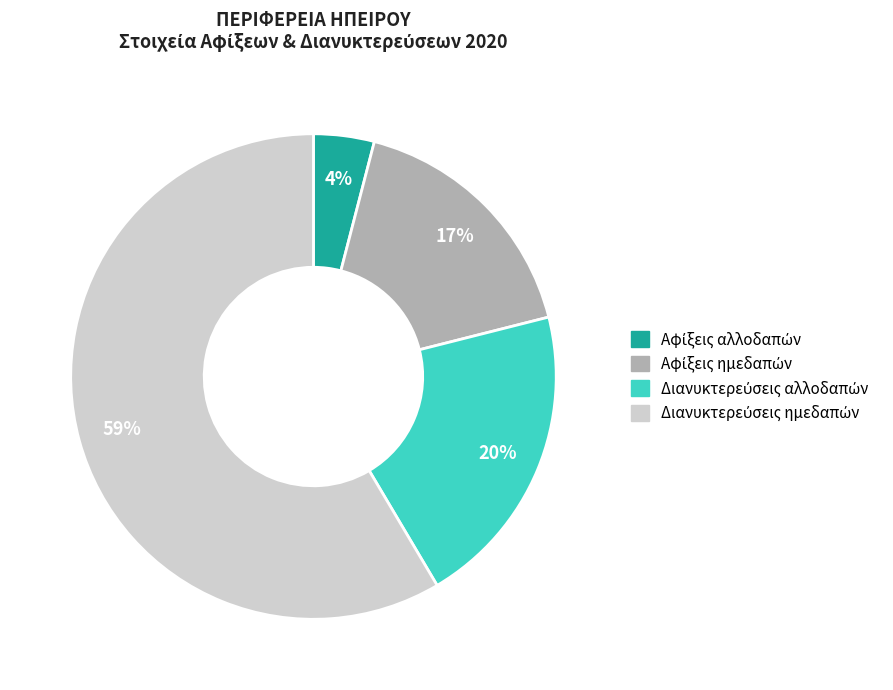

Is there a majority slice in this chart?

Yes